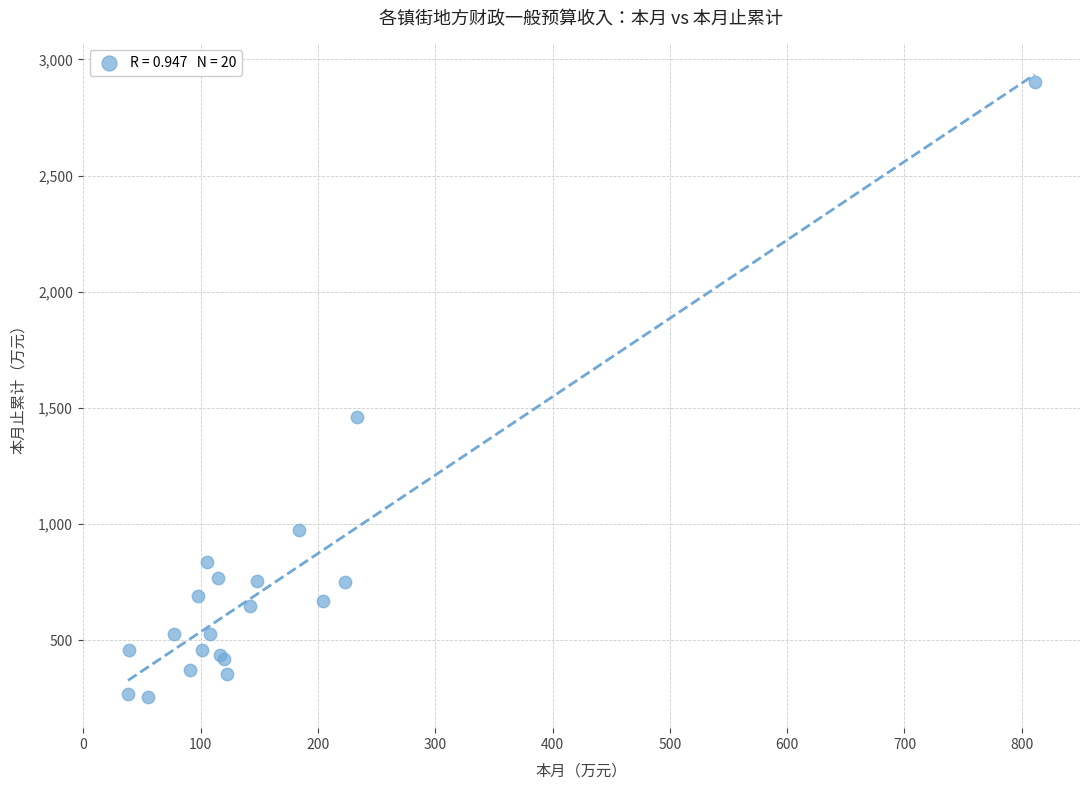

What Y value in the scatter plot is closest to 1579?

1461